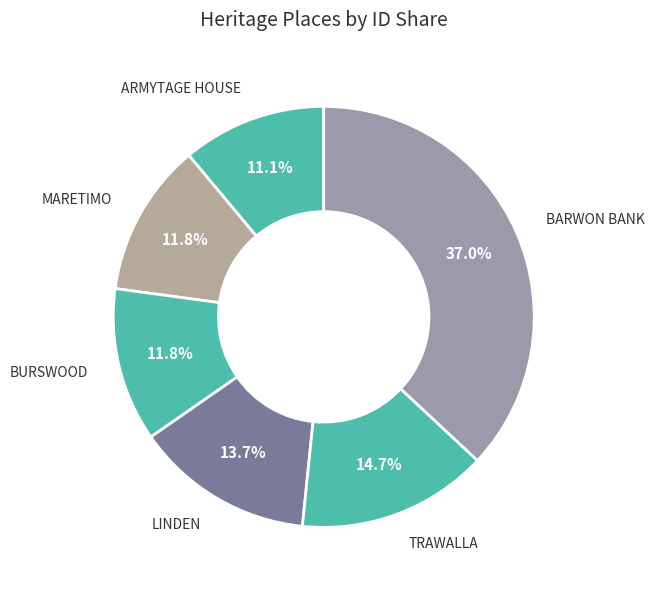

Which category has the biggest portion of the pie?

BARWON BANK